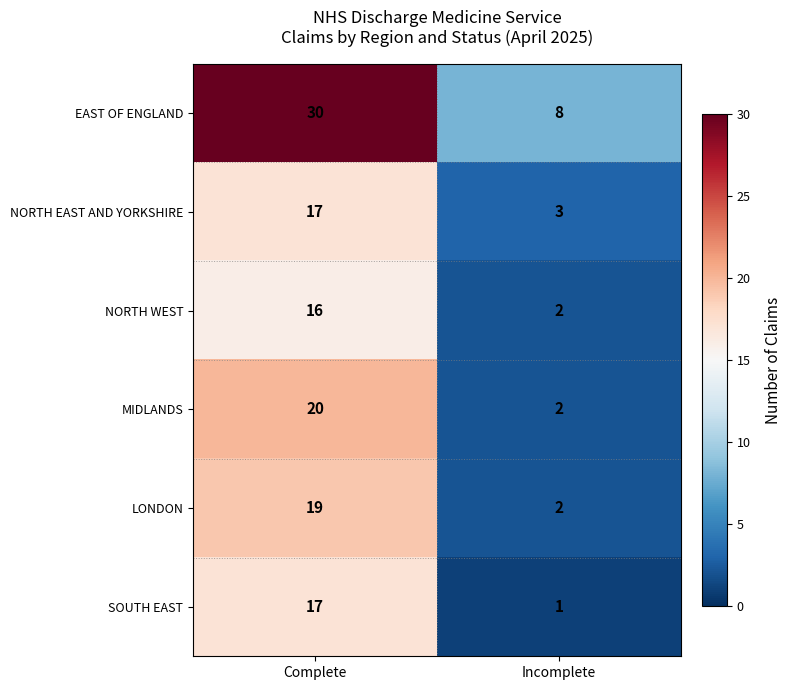

The value of SOUTH EAST at Complete is 17. True or false?

True